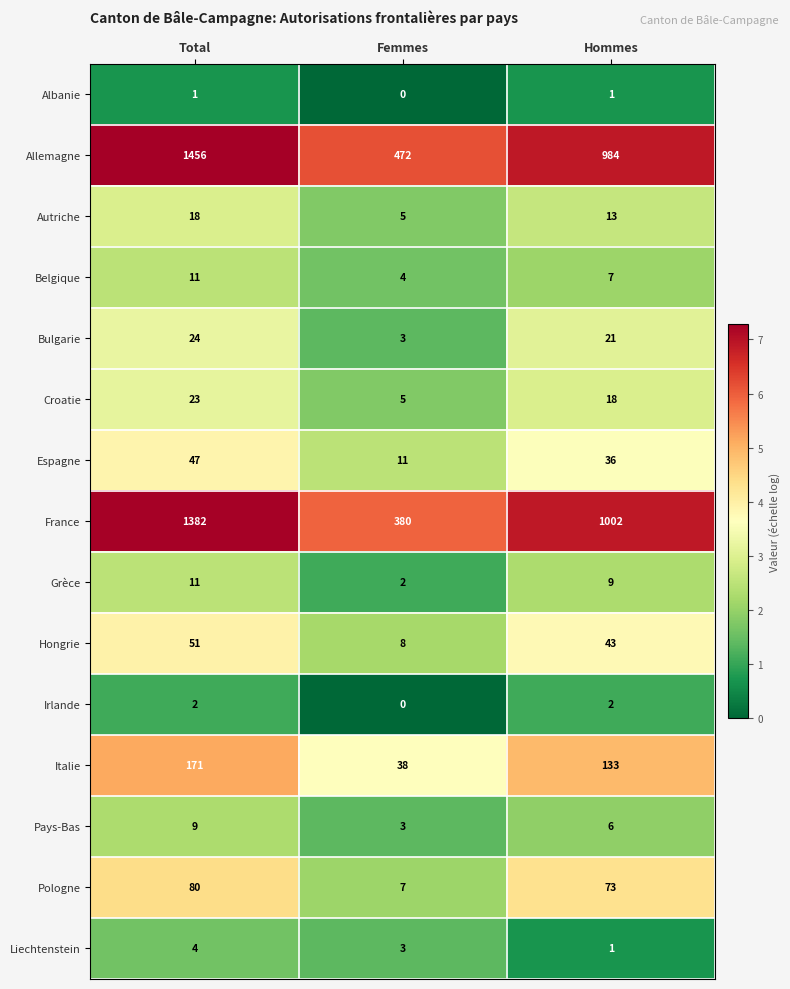

How many Autriche values are between 5 and 18?

3